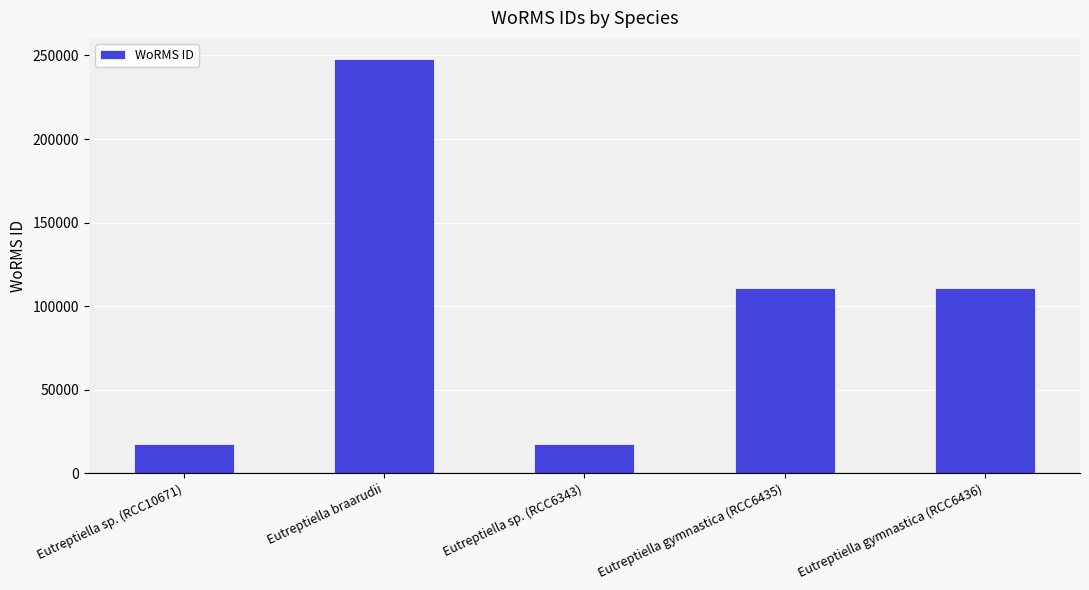

True or false: the data shows 110652 at Eutreptiella gymnastica (RCC6435).

True